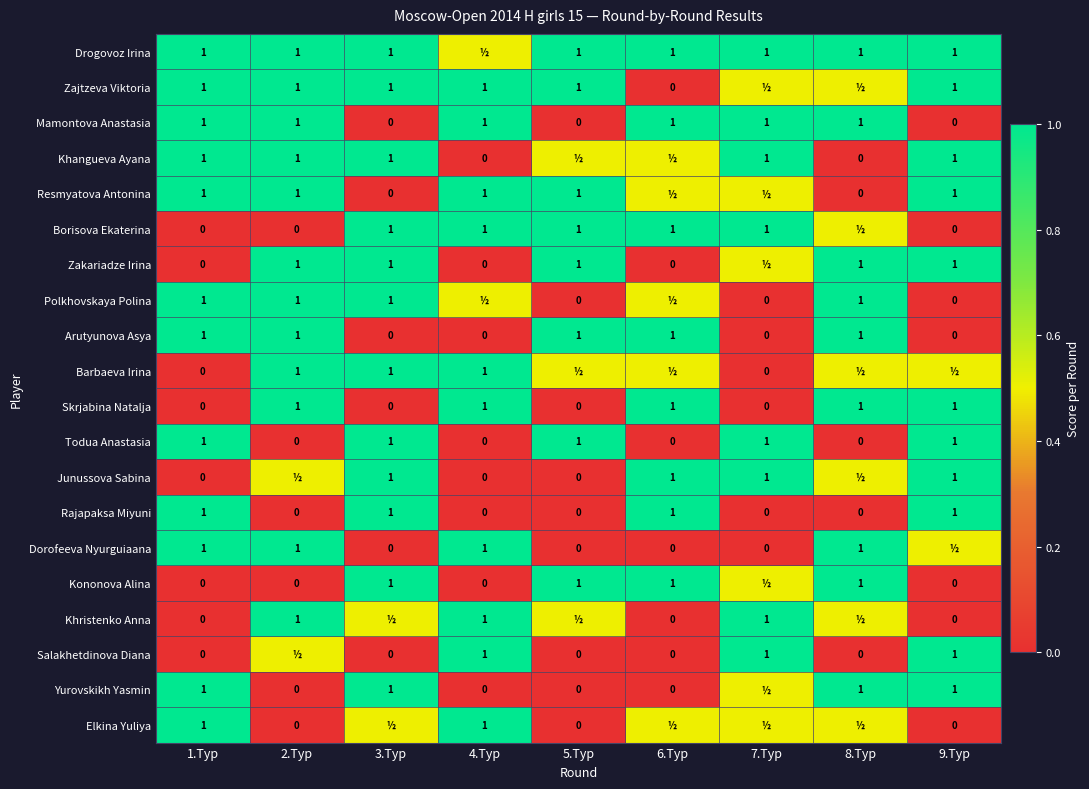

Read the Rajapaksa Miyuni value at 6.Тур.

1.0